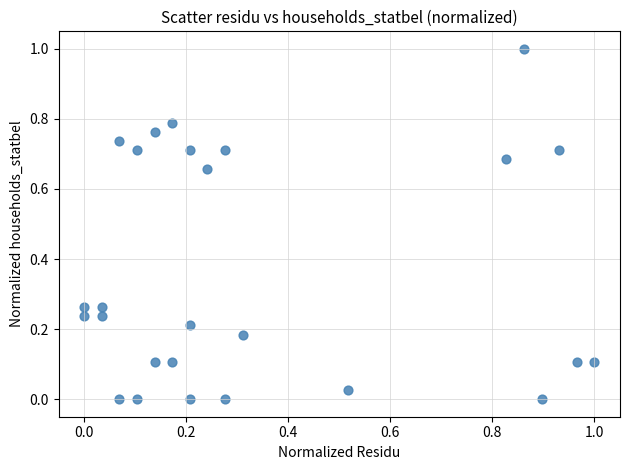

What is the range of Y values (max minus min)?

1.0